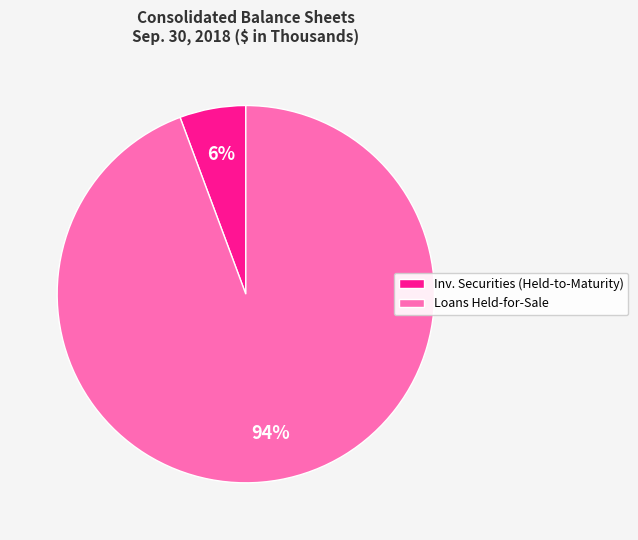

Which slice is the largest?

Loans Held-for-Sale